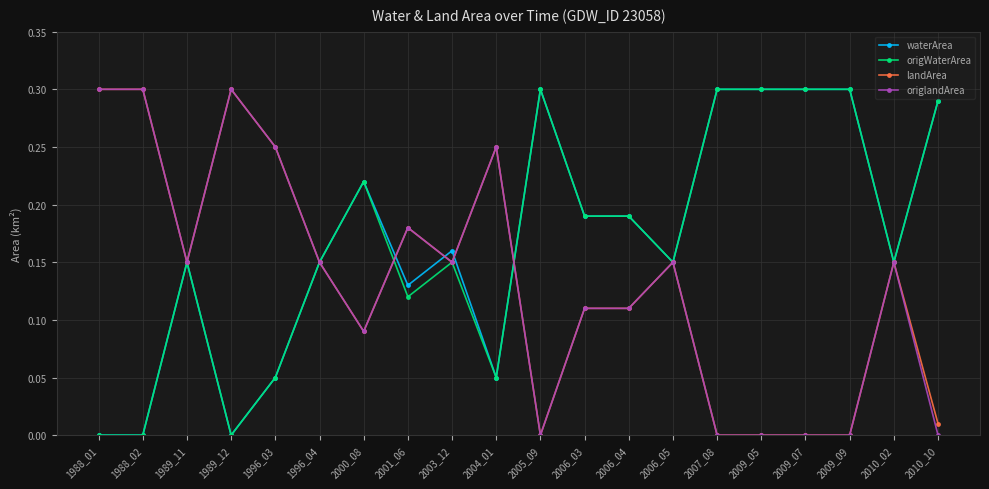

Is it true that waterArea equals 0.3 at 2009_09?

True